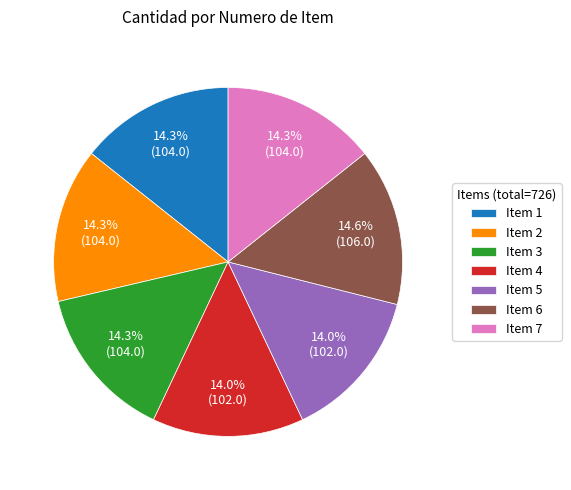

Does any single category account for the majority?

No